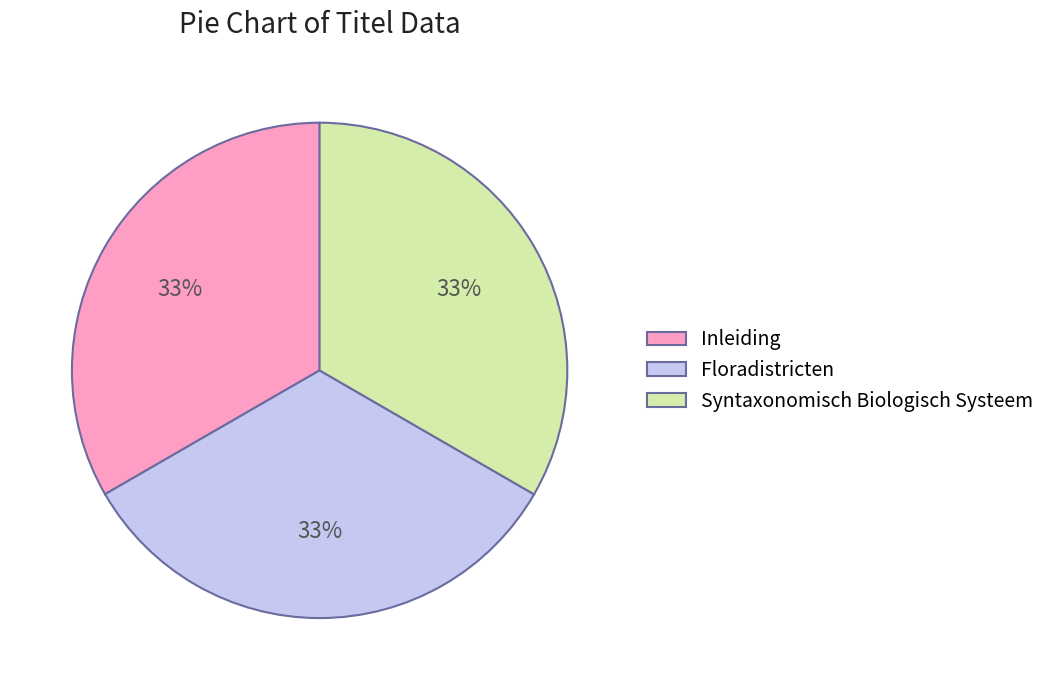

Is the sum of Floradistricten and Syntaxonomisch Biologisch Systeem greater than half?

Yes